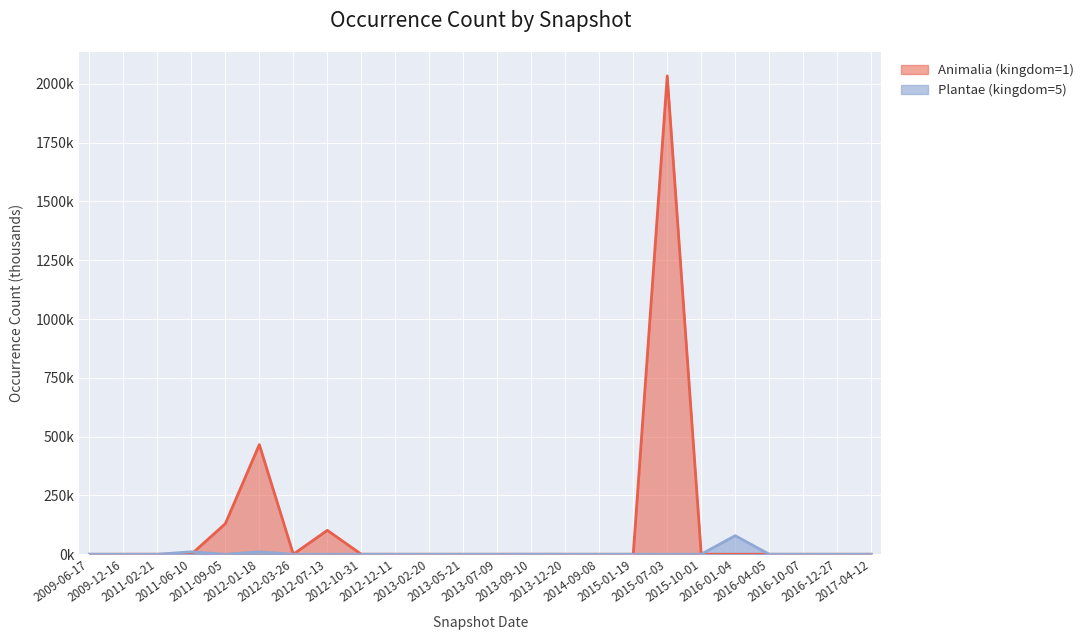

Reading left to right, list all the values displayed in this chart.

Animalia (kingdom=1): 0.0	0.0	0.0	0.0	129.9	466.2	0.0	101.7	0.0	0.0	0.0	0.0	0.0	0.0	0.0	0.0	0.0	2033.8	0.0	0.0	0.0	0.0	0.0	0.0
Plantae (kingdom=5): 0.0	0.0	0.0	10.3	0.0	10.3	0.0	0.0	0.2	0.0	0.0	0.0	0.0	0.2	0.0	0.0	0.0	0.0	0.1	78.9	0.0	0.0	0.0	0.0